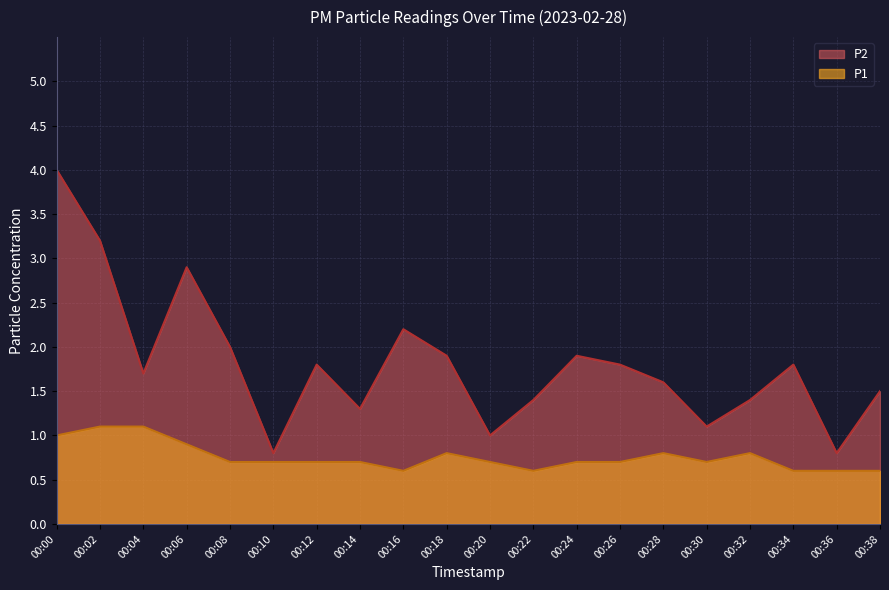

Which label corresponds to the smallest value in the chart?

00:16